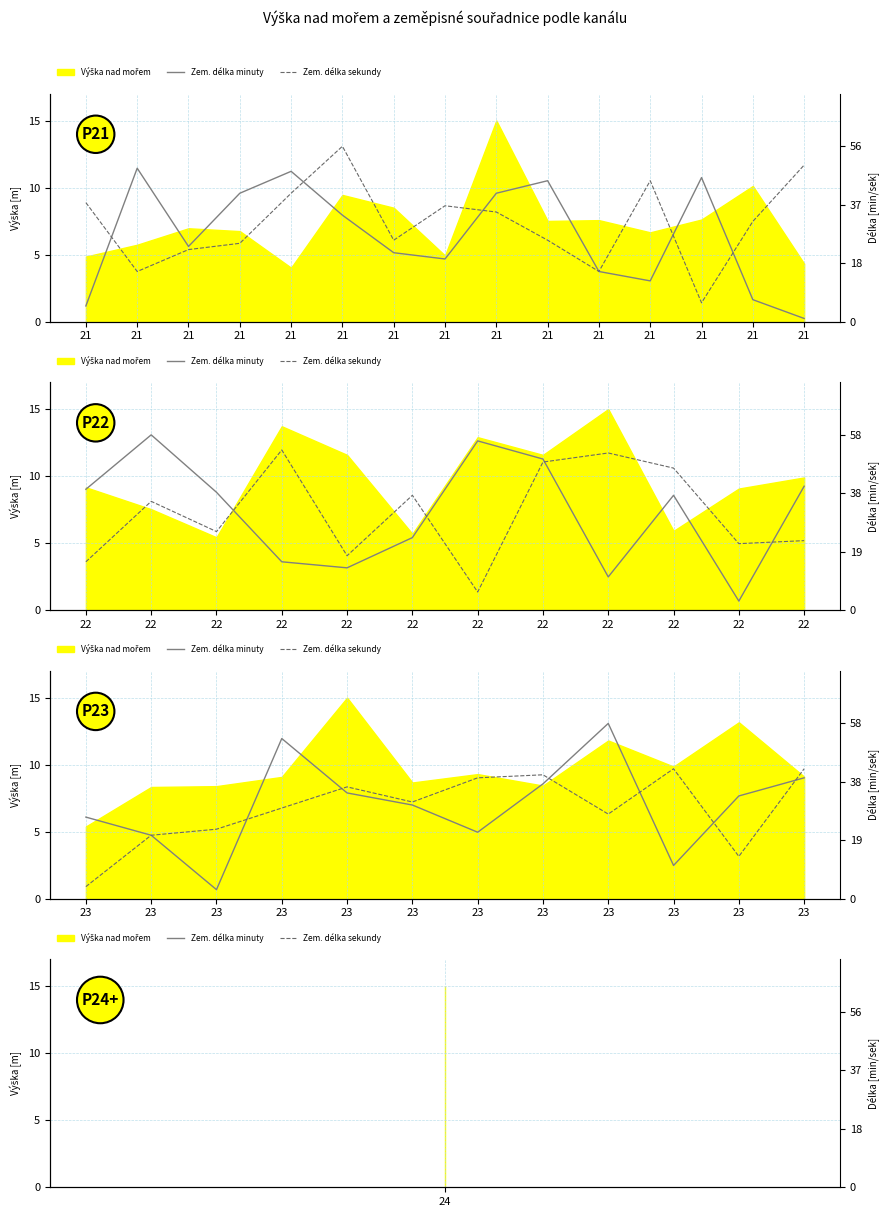

What value does the Zem. délka minuty series have at 21?

22